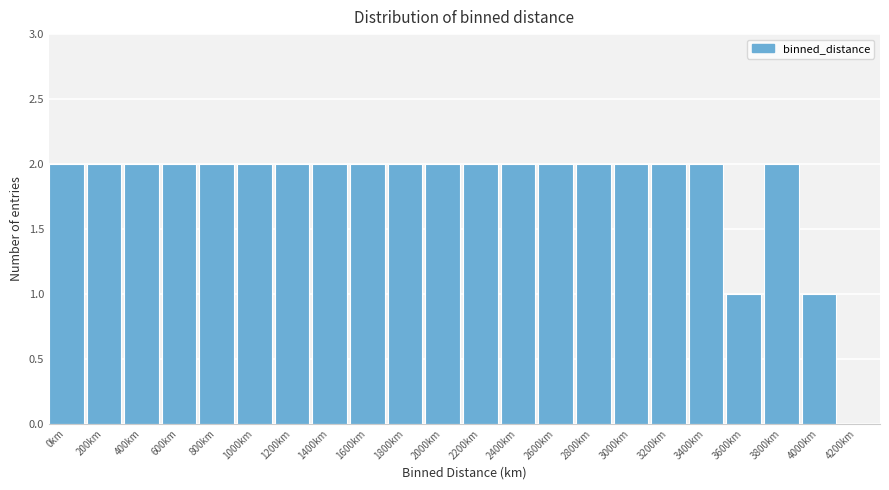

Reading left to right, what are all the values shown in this chart?

0km=2	200km=2	400km=2	600km=2	800km=2	1000km=2	1200km=2	1400km=2	1600km=2	1800km=2	2000km=2	2200km=2	2400km=2	2600km=2	2800km=2	3000km=2	3200km=2	3400km=2	3600km=1	3800km=2	4000km=1	4200km=0